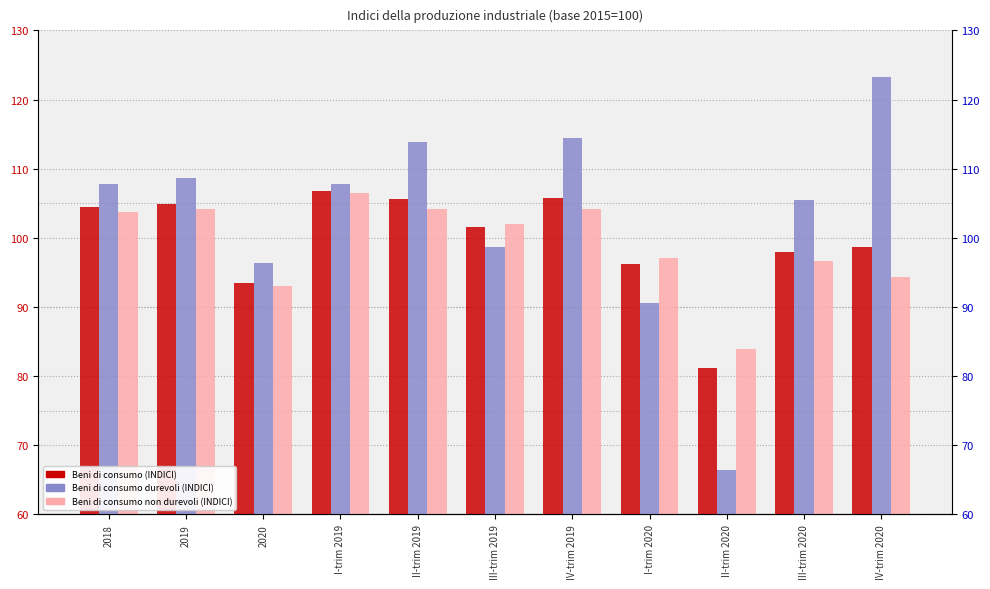

The value of Beni di consumo non durevoli (INDICI) at II-trim 2020 is 120.9. True or false?

False